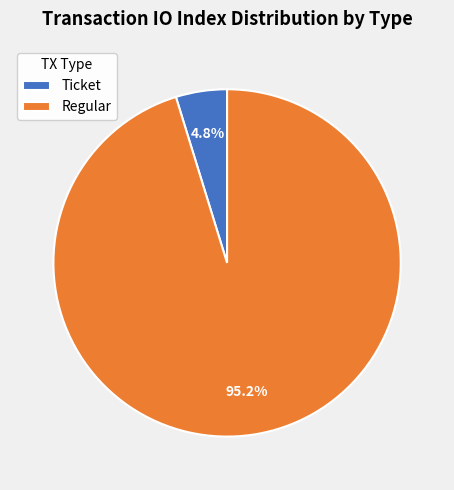

Which category has the smallest portion of the pie?

Ticket